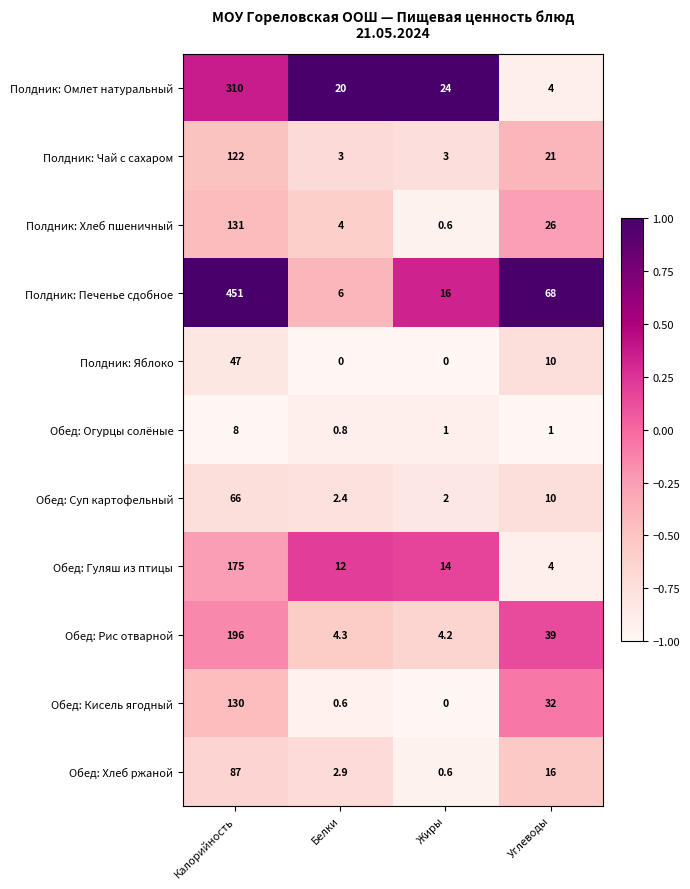

Which series has the largest total across all categories?

Полдник: Печенье сдобное